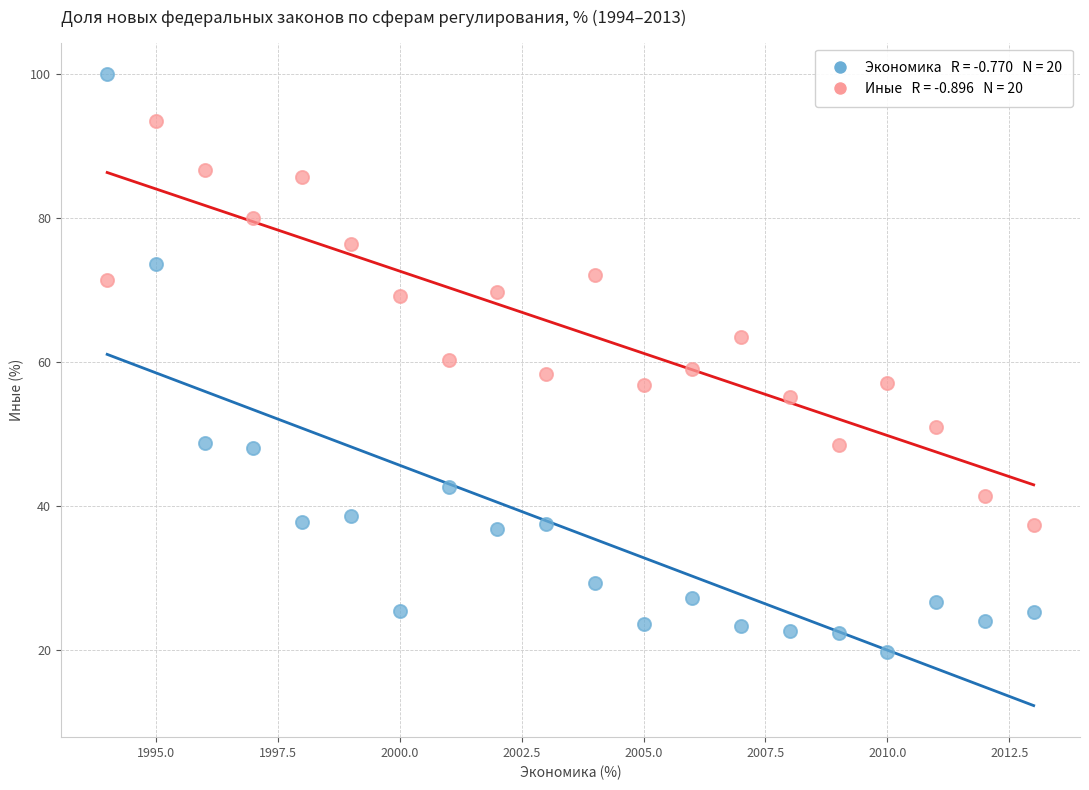

Across all data points, what is the range of X values (max minus min)?

19.0